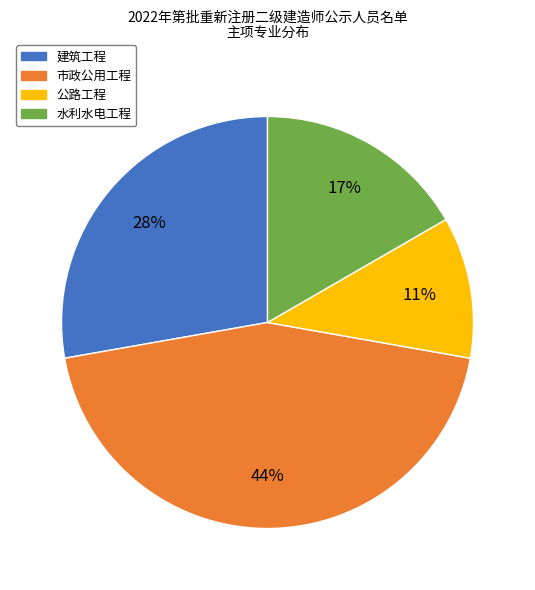

To the nearest percent, what portion does 水利水电工程 represent?

17%